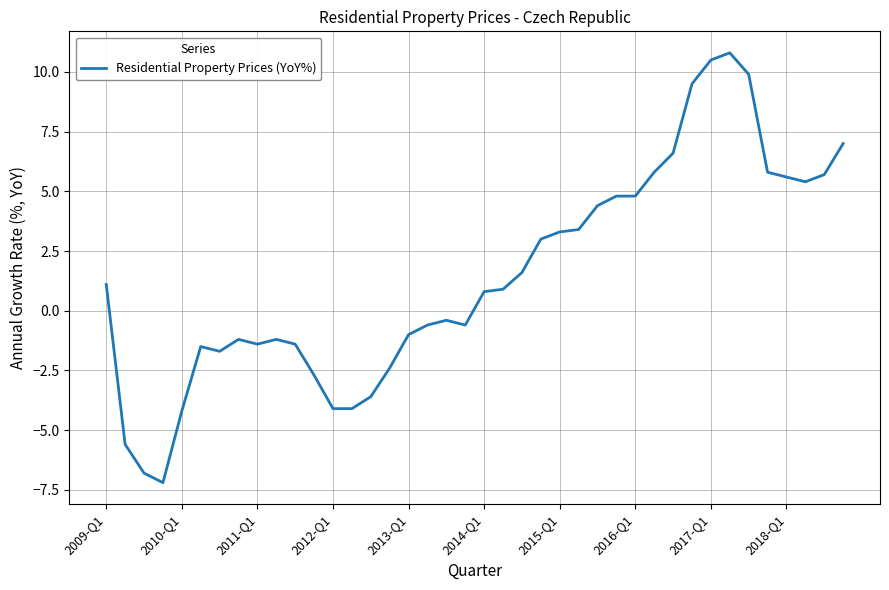

What is the difference between the maximum and minimum values?

18.0